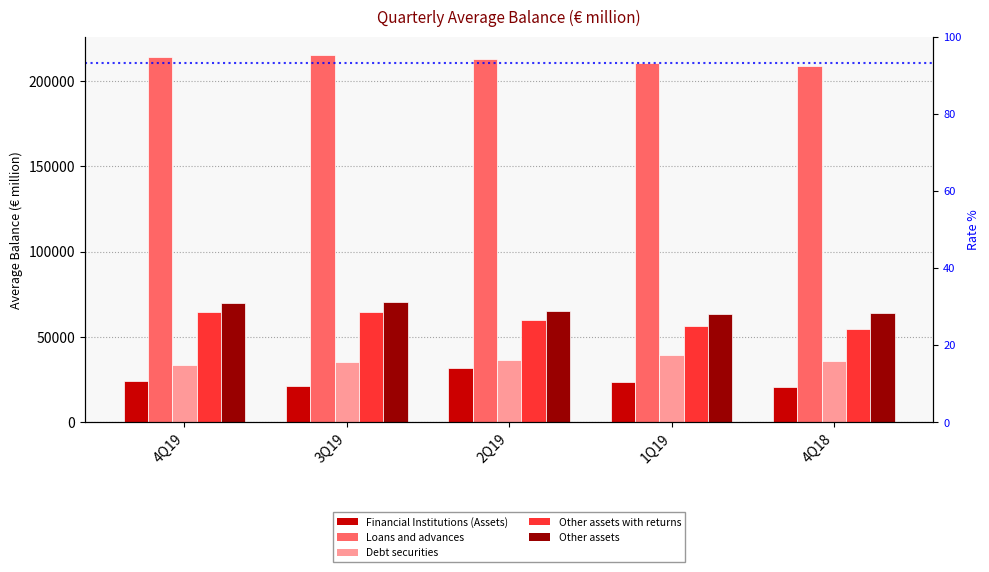

Read the Debt securities value at 4Q19, to the nearest 50.

33800